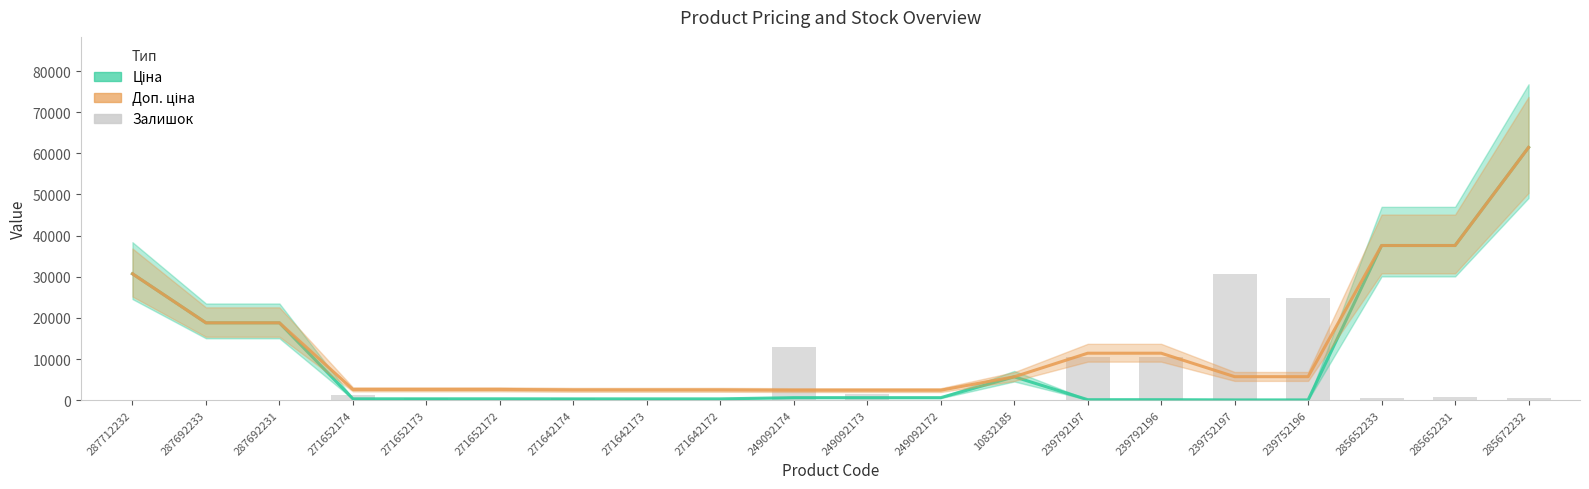

What position from the left is 271642172?

9